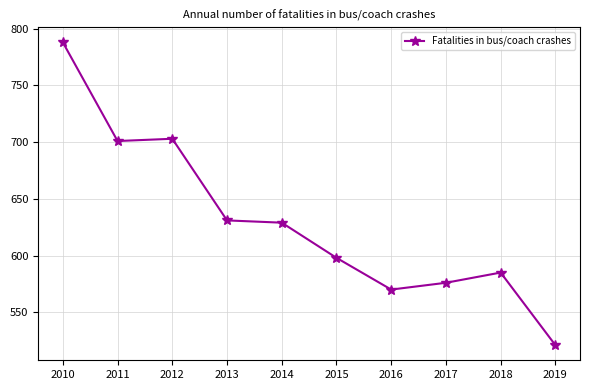

Reading left to right, list all the values displayed in this chart.

788	701	703	631	629	598	570	576	585	521